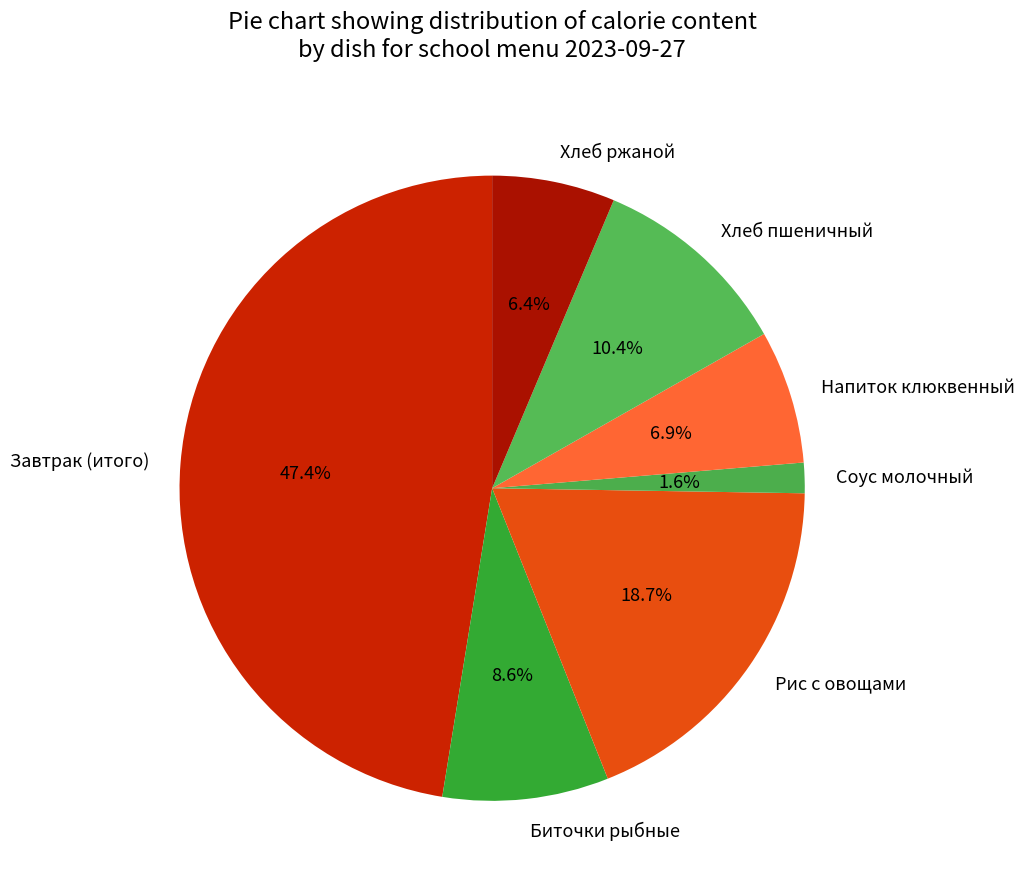

Is the sum of Биточки рыбные and Соус молочный greater than half?

No